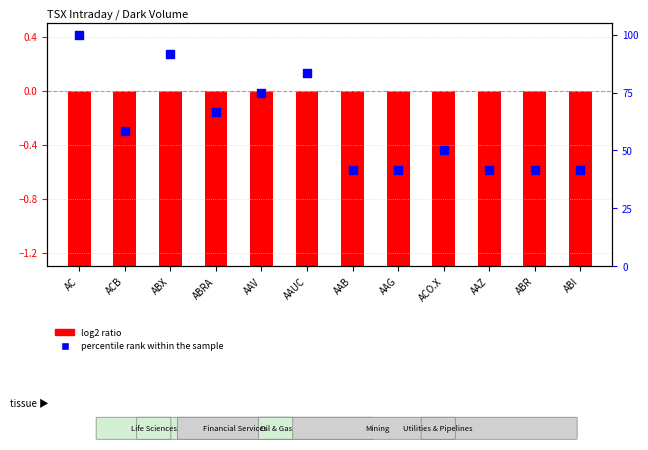

What is the ratio of the value at AAV to the value at ACB?

1.3